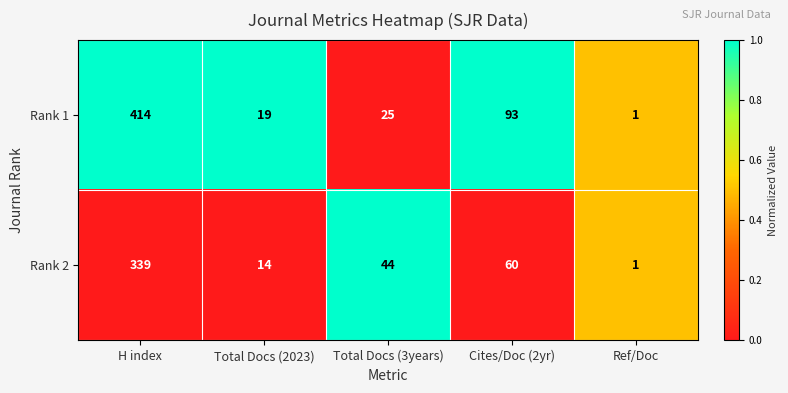

Which label corresponds to the largest value in the chart?

H index